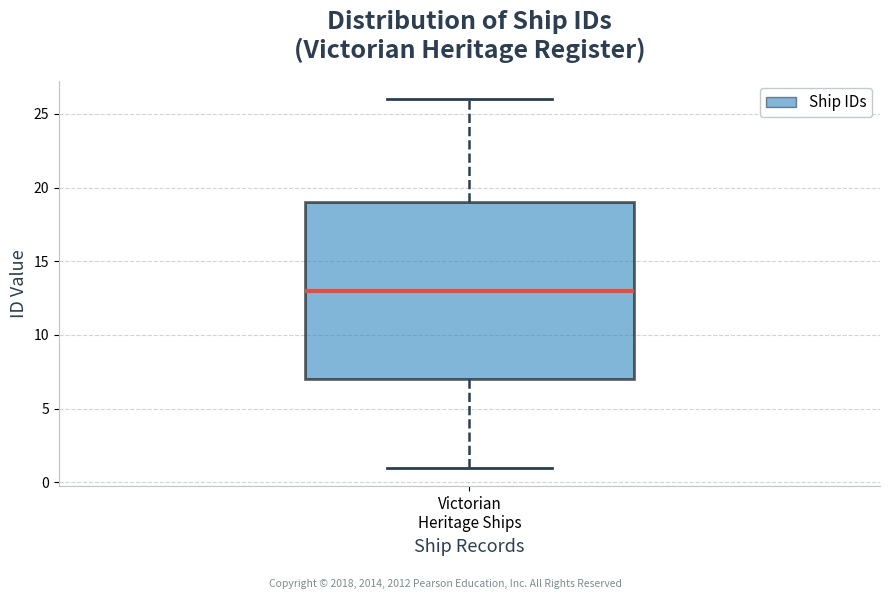

Where is the lower edge of the box for Victorian Heritage Ships on the y-axis? The values are not printed on the chart, so give them approximately, as read against the axis.

7